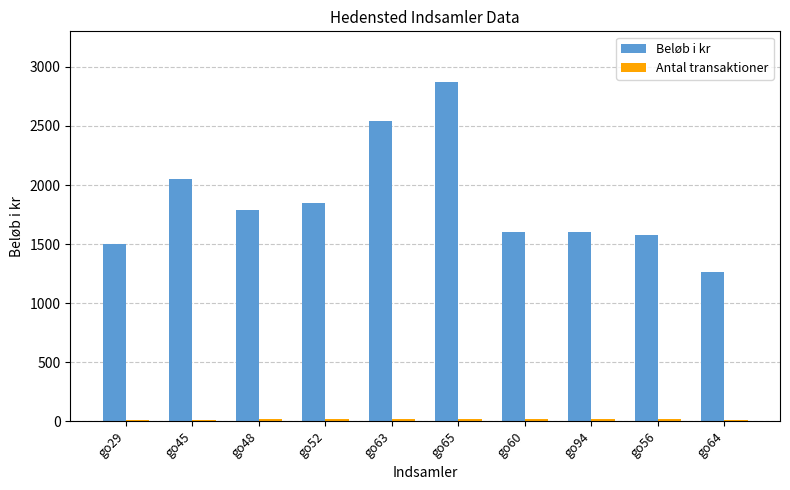

Which series has the largest total across all categories?

Beløb i kr